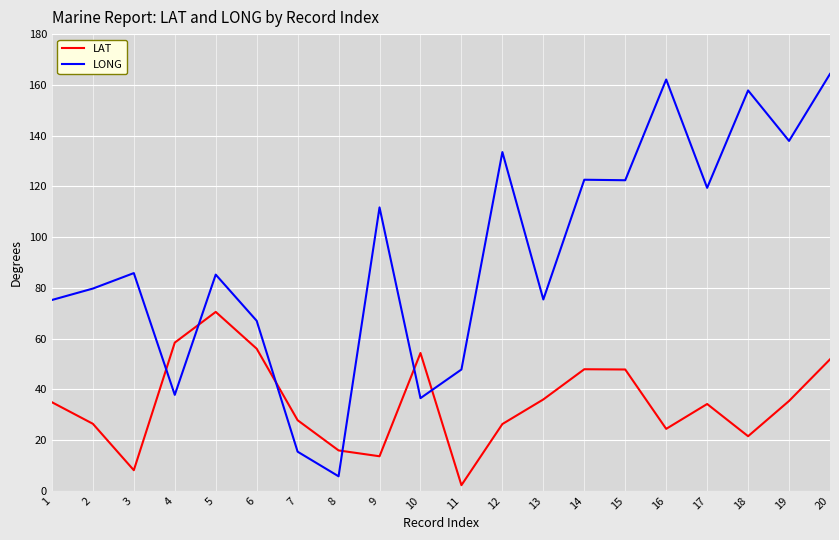

How many lines are shown in the chart?

2